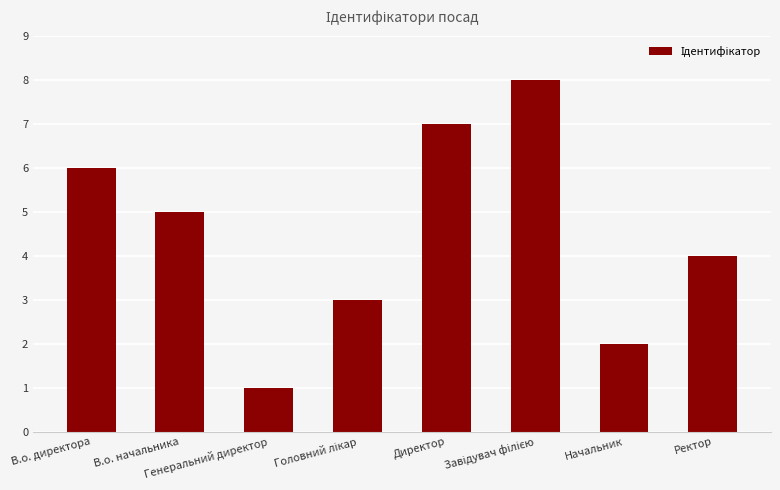

What is the maximum value shown in the chart?

8